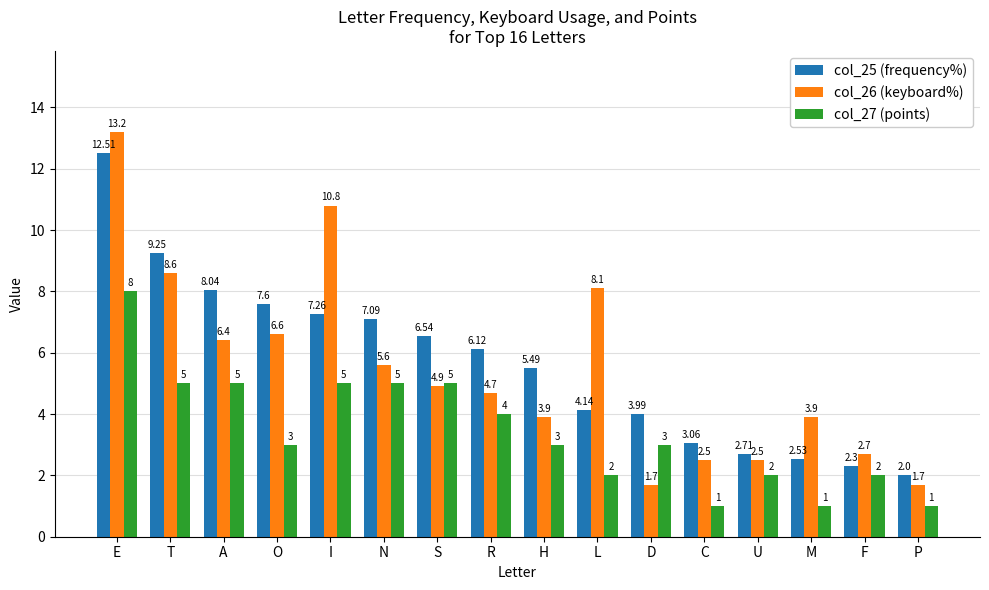

Where is col_25 (frequency%) nearest to the value 7?

N